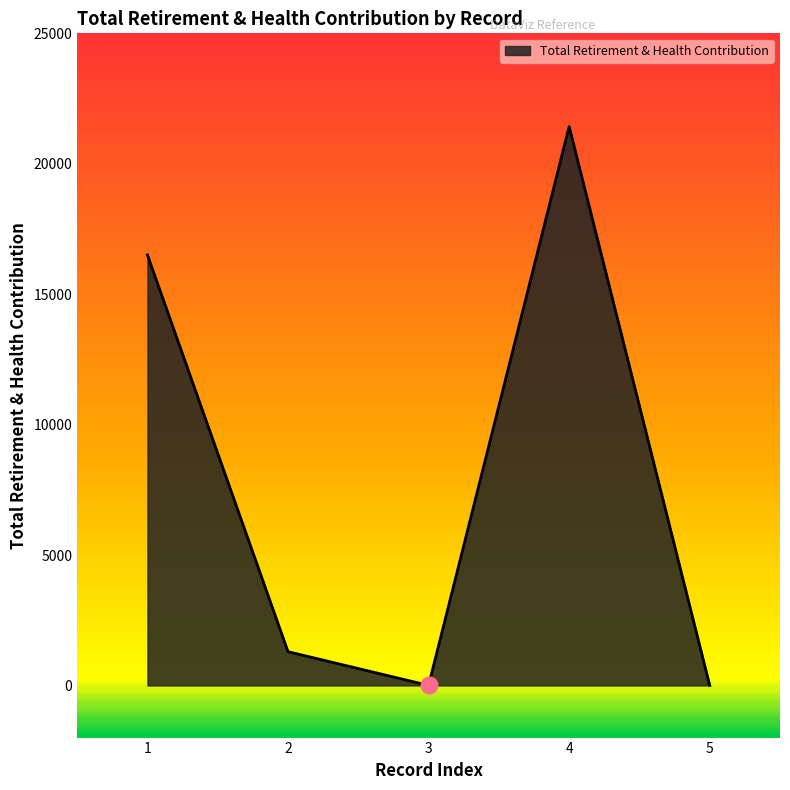

What is the change in value from 1 to 3?

-16501